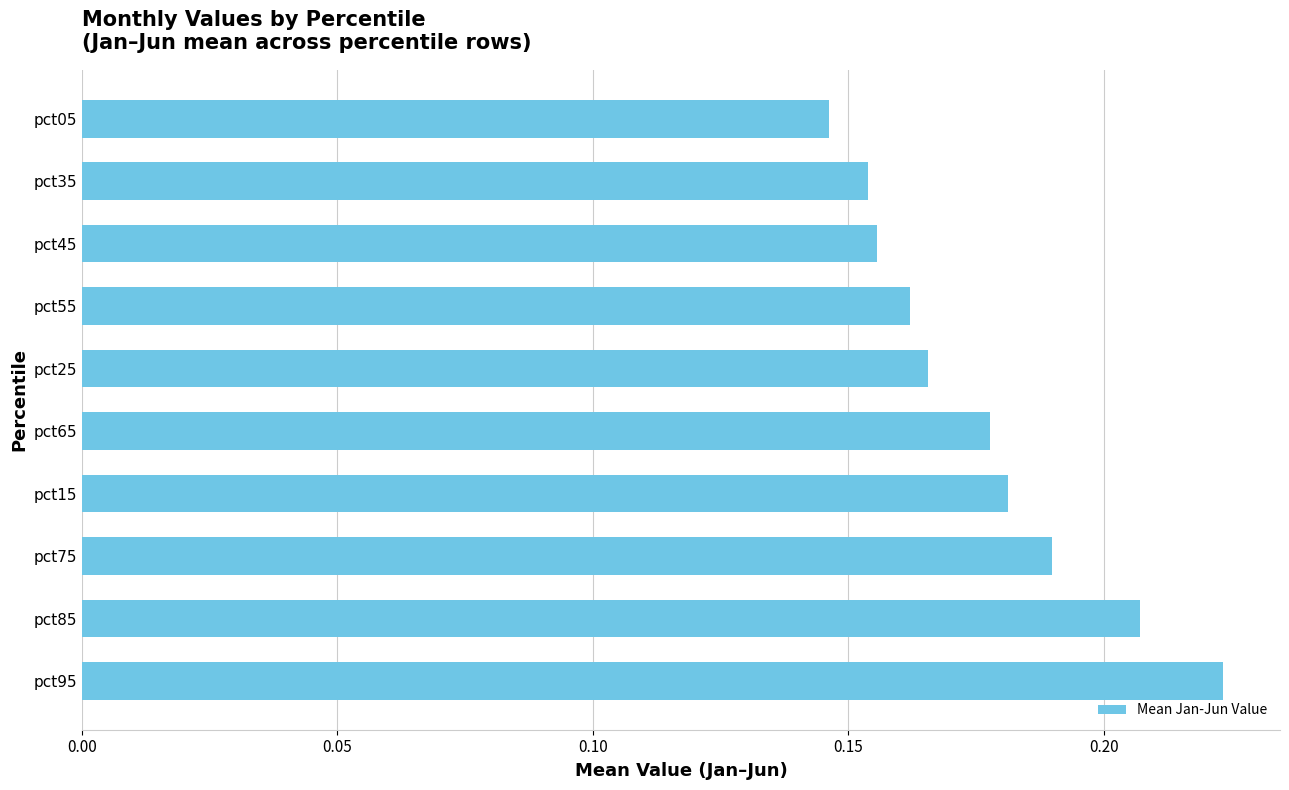

The chart shows a value of 0.2 at pct05. True or false?

False